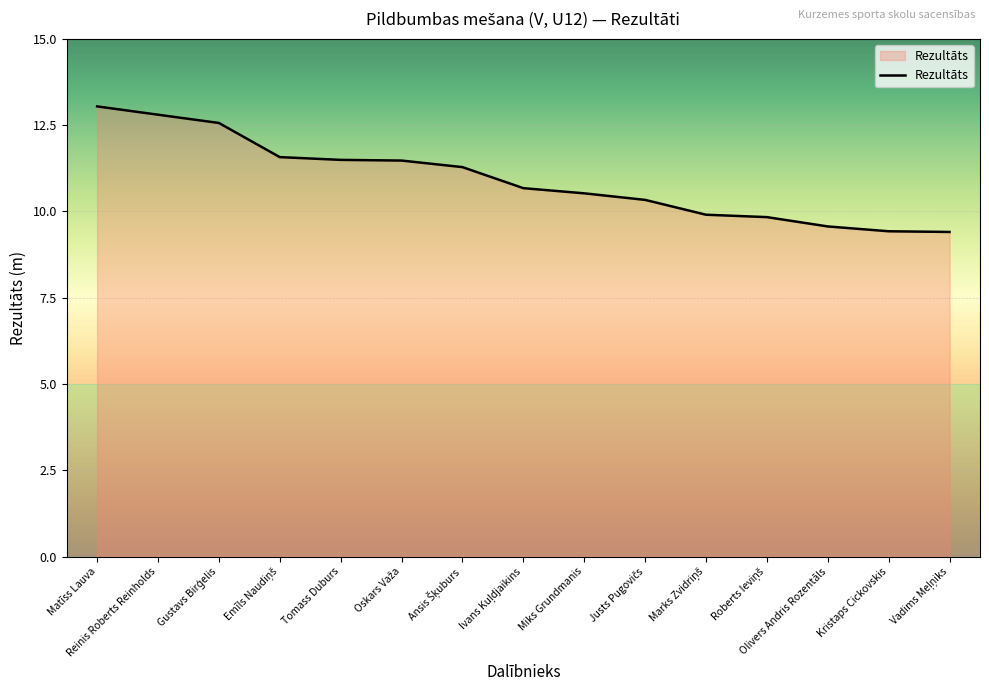

What is the difference between the maximum and minimum values?

3.6